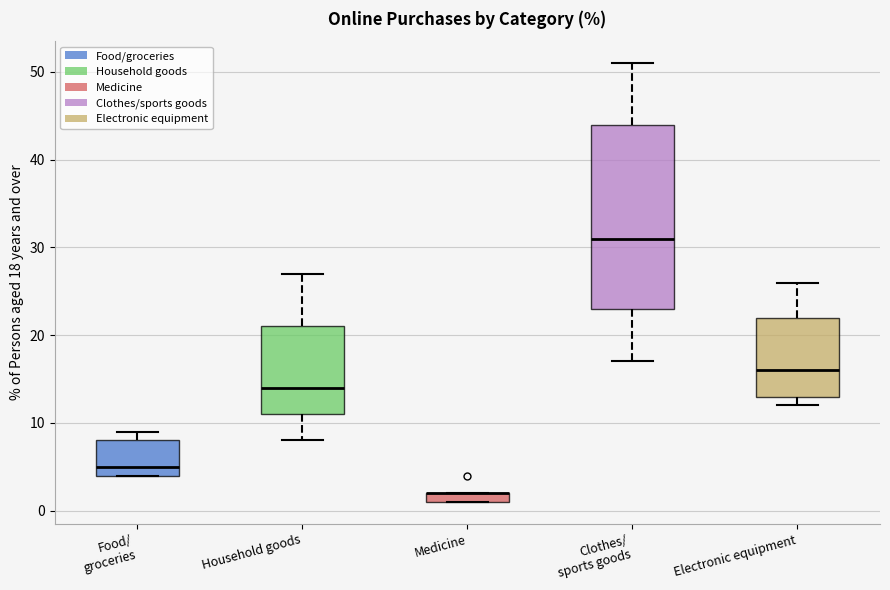

Where is the lower edge of the box for Medicine on the y-axis? The values are not printed on the chart, so give them approximately, as read against the axis.

1